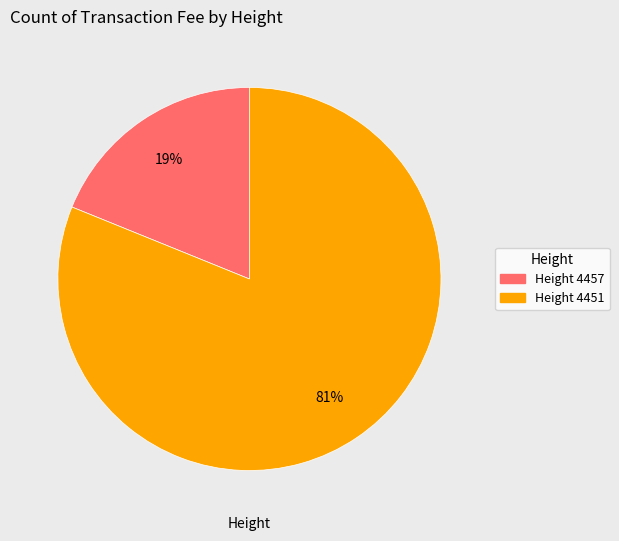

Is there a majority slice in this chart?

Yes